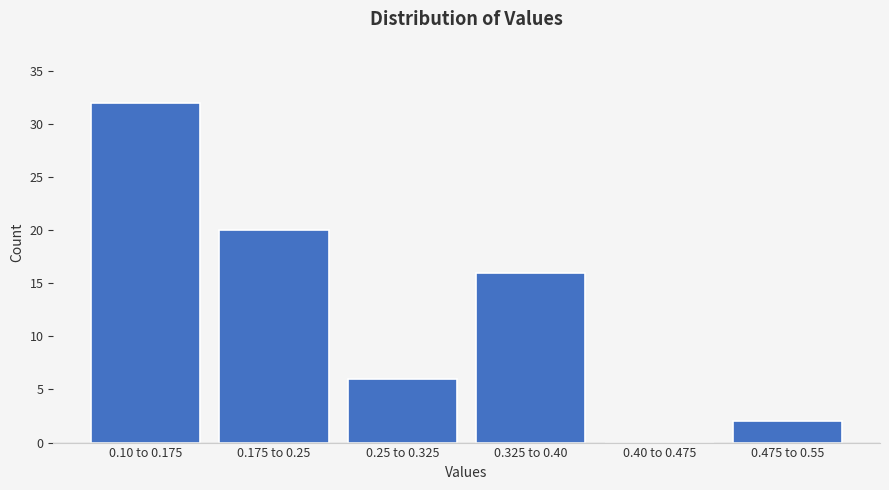

Reading left to right, list all the values displayed in this chart.

0.10 to 0.175=32	0.175 to 0.25=20	0.25 to 0.325=6	0.325 to 0.40=16	0.40 to 0.475=0	0.475 to 0.55=2